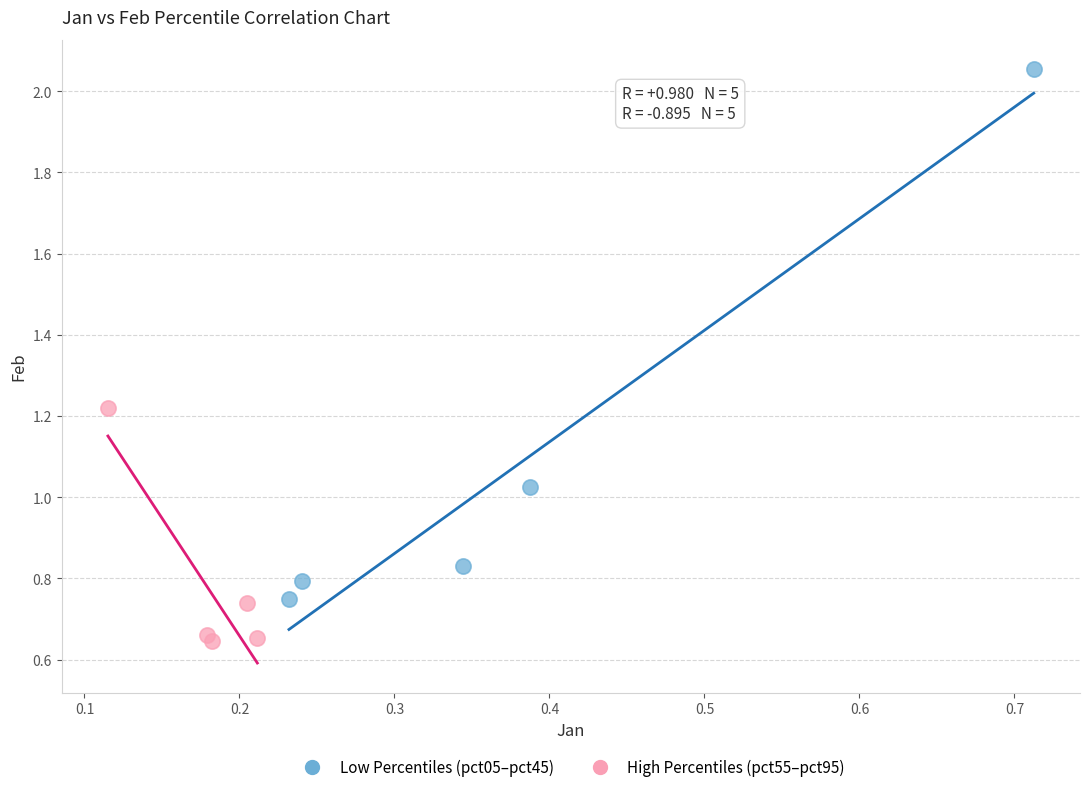

Which series contains the highest Y value?

Low Percentiles (pct05–pct45)